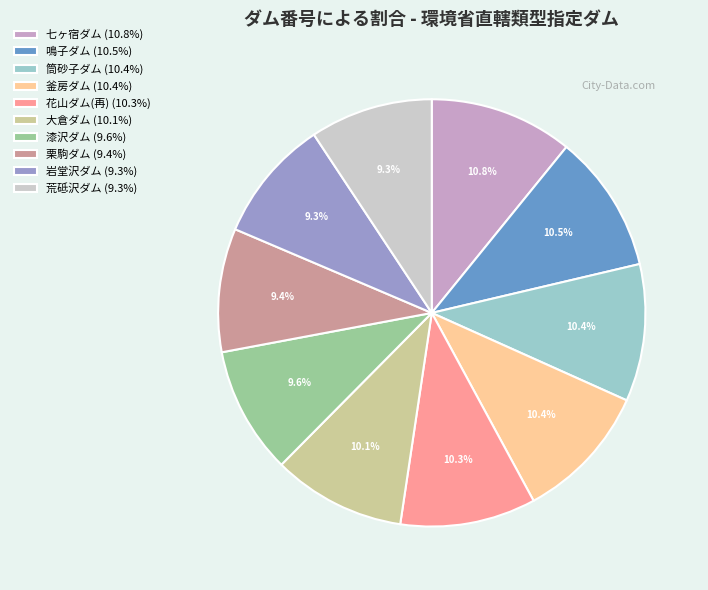

What percentage is the 荒砥沢ダム slice, to the nearest percent?

9%